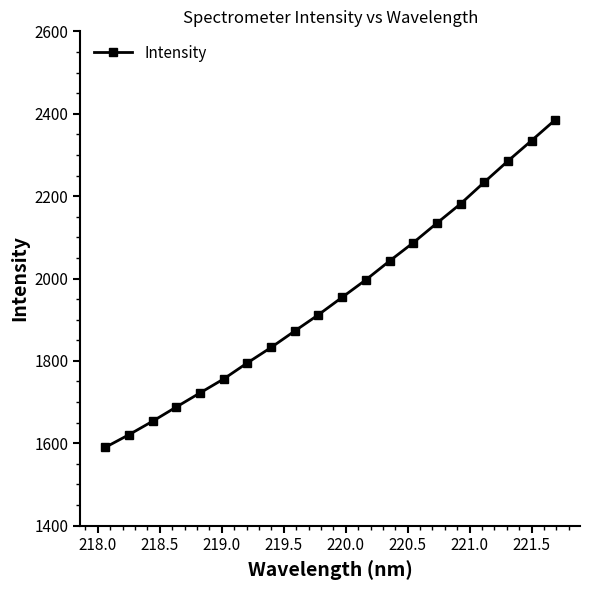

What is the difference between the maximum and minimum values?

795.1